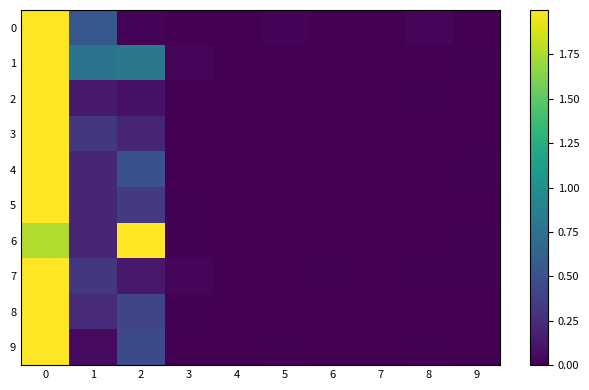

List the series in order of their peak value, highest first.

0, 1, 2, 3, 4, 5, 6, 7, 8, 9